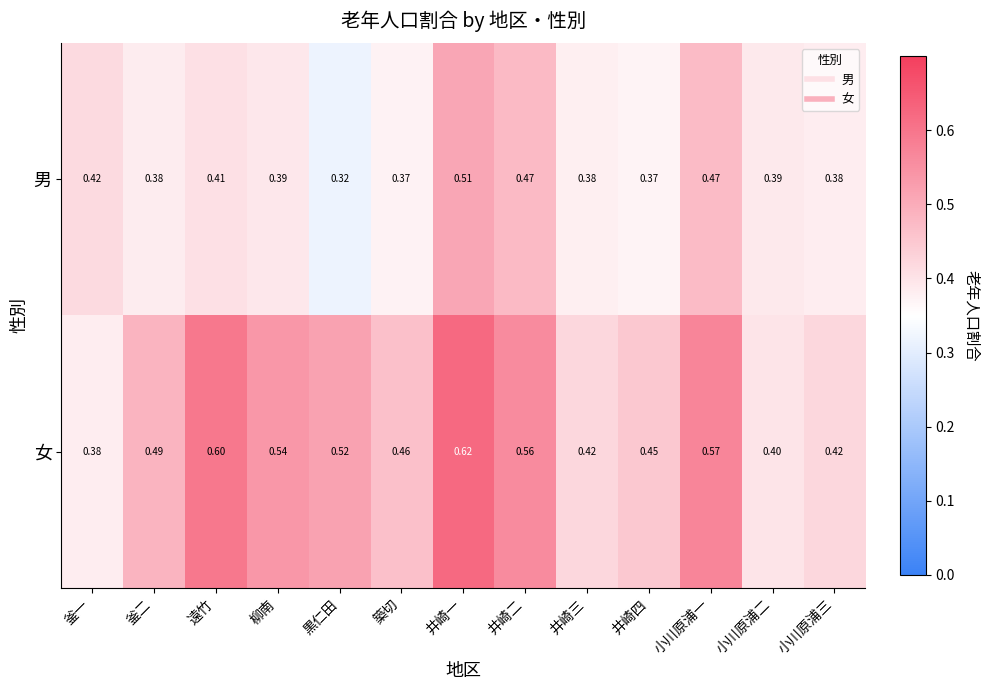

List the series in order of their peak value, highest first.

女, 男